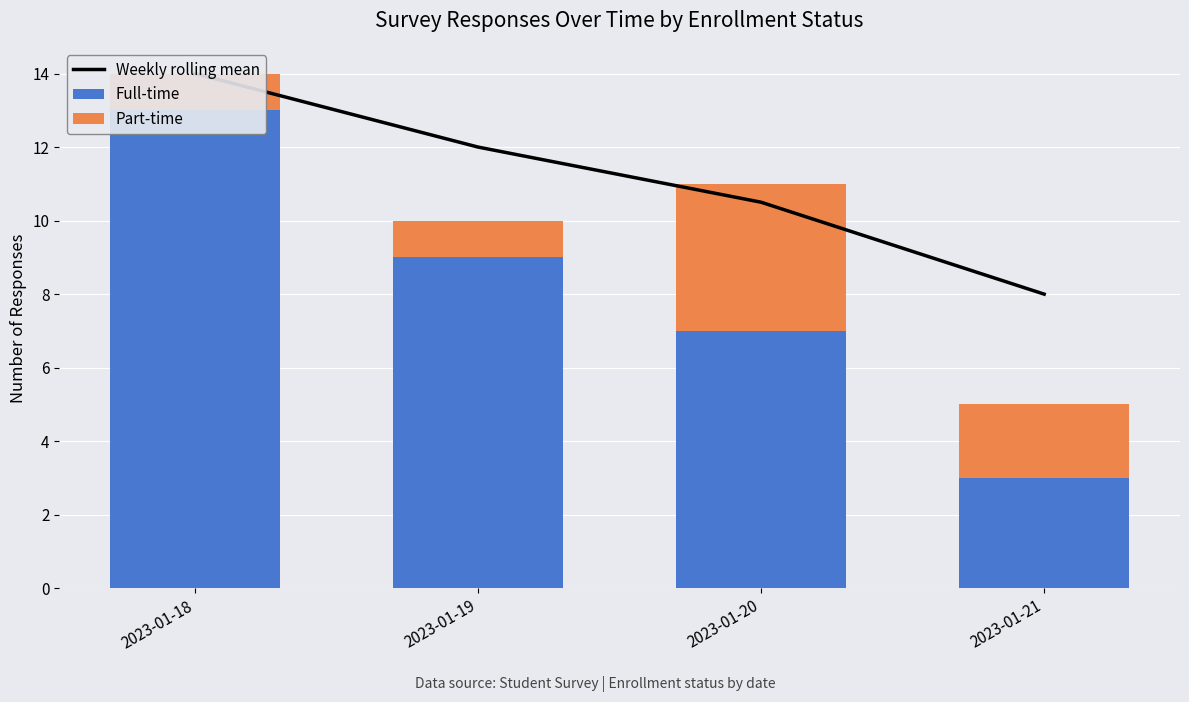

Which has a higher value, 2023-01-19 or 2023-01-18?

2023-01-18